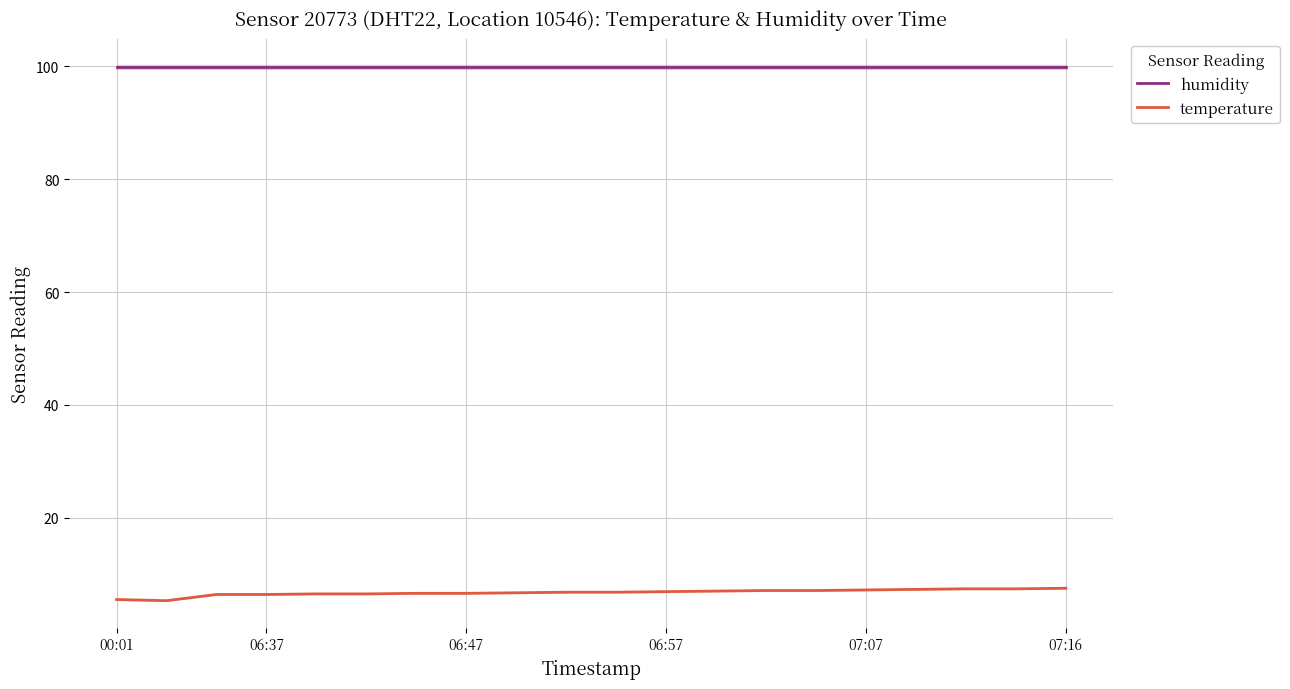

What are all the series names shown in the legend?

humidity, temperature